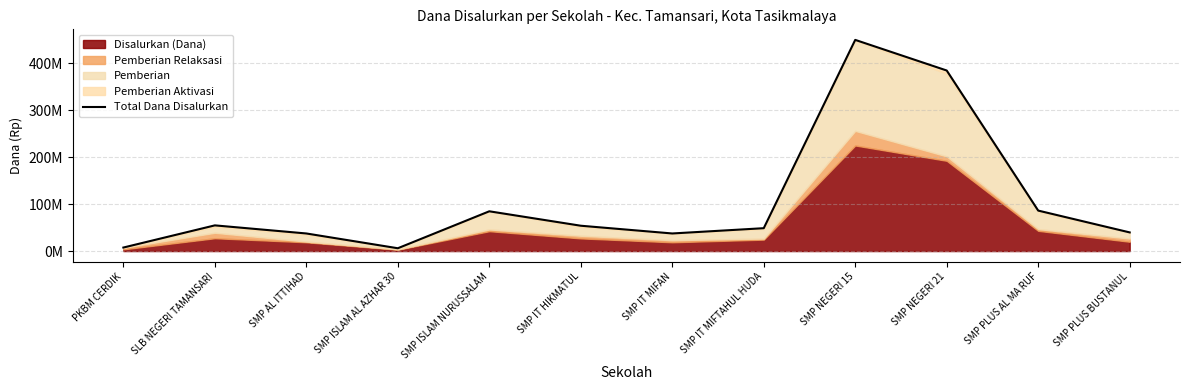

Is it true that the value at SMP ISLAM AL AZHAR 30 is 3432609?

False